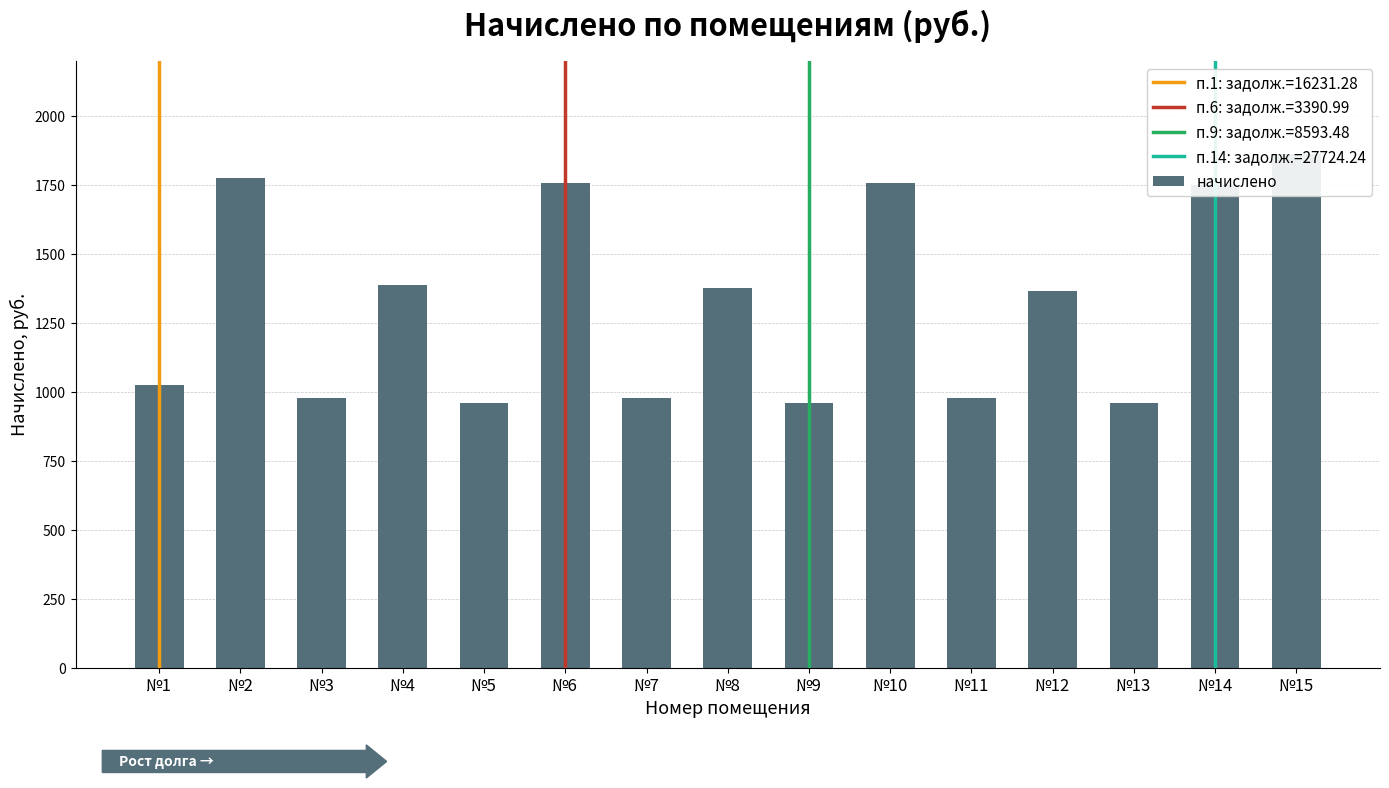

Reading left to right, list all the values displayed in this chart.

№1=1024.0	№2=1774.4	№3=979.4	№4=1386.5	№5=960.4	№6=1758.5	№7=976.3	№8=1376.9	№9=960.4	№10=1758.5	№11=979.4	№12=1367.4	№13=960.4	№14=1749.0	№15=1863.5